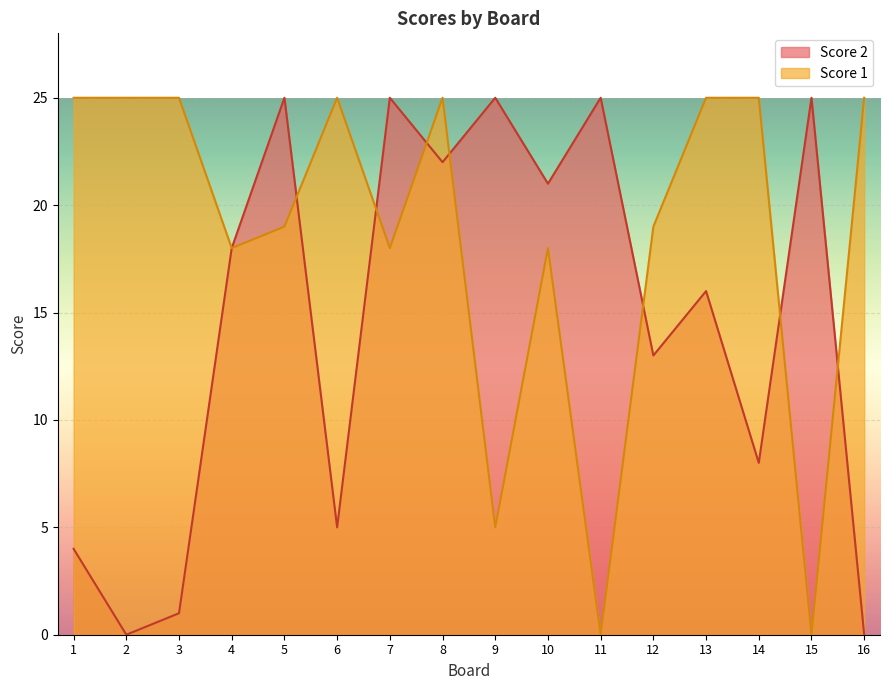

True or false: Score 1 has a value of 18 at 4.

True